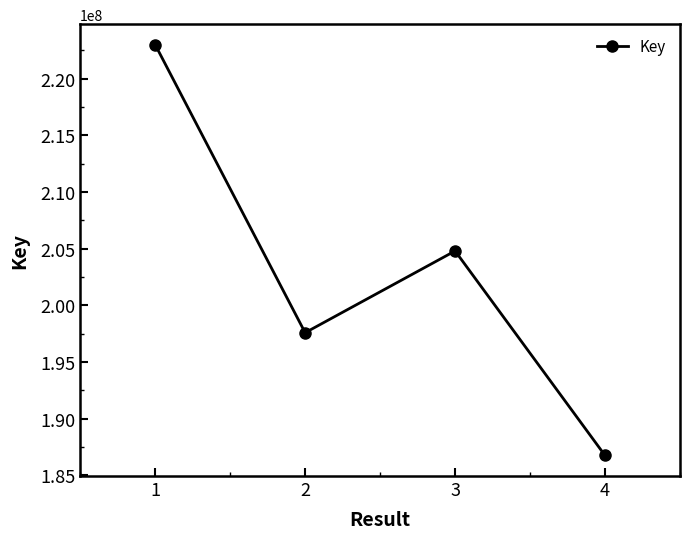

What is the difference between the second highest and minimum values?

18049703